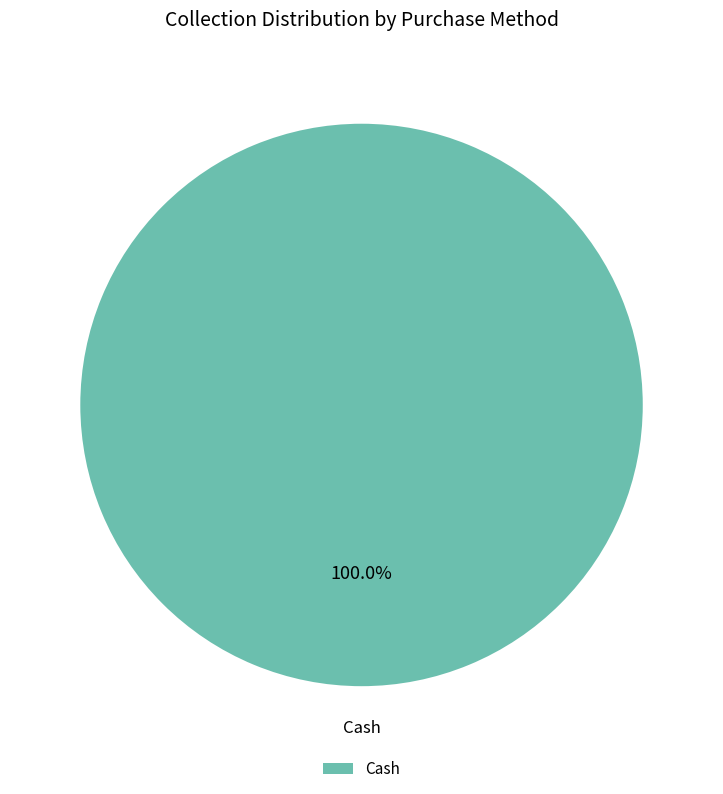

How many slices are in this pie chart?

1